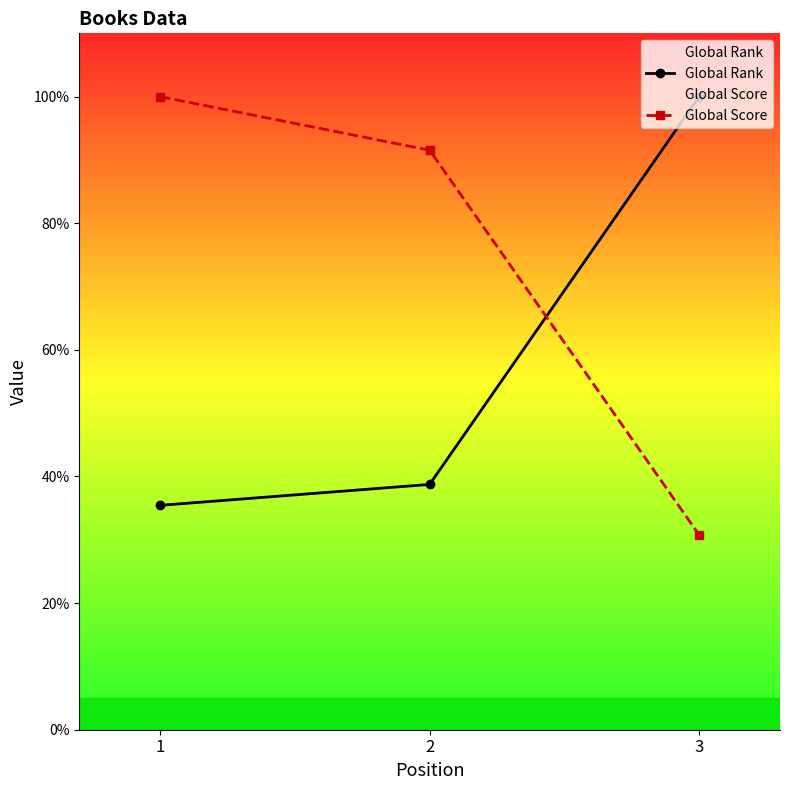

Which series has the largest total across all categories?

Global Score